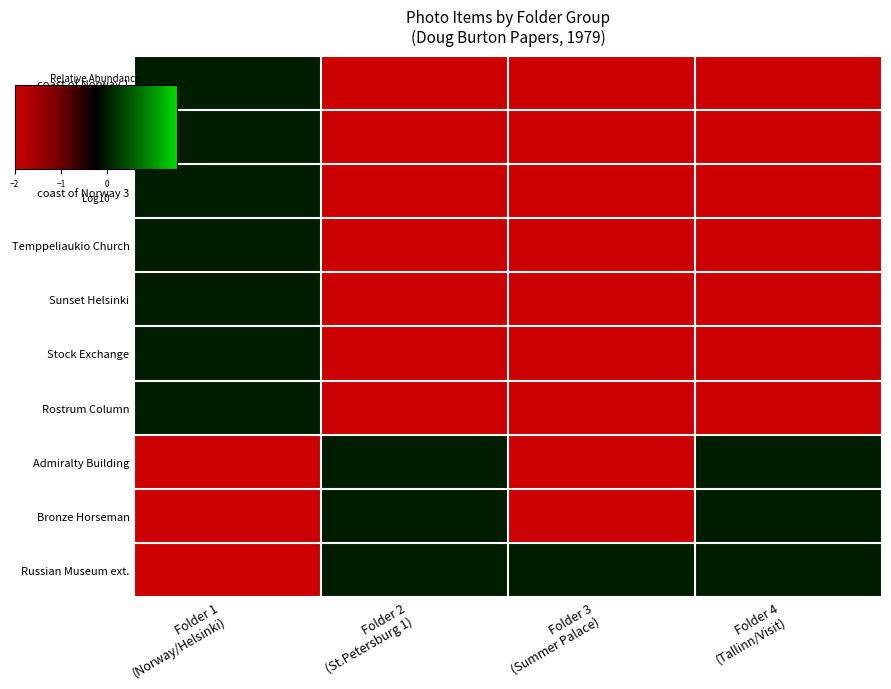

At how many categories does at least one series exceed -1?

4